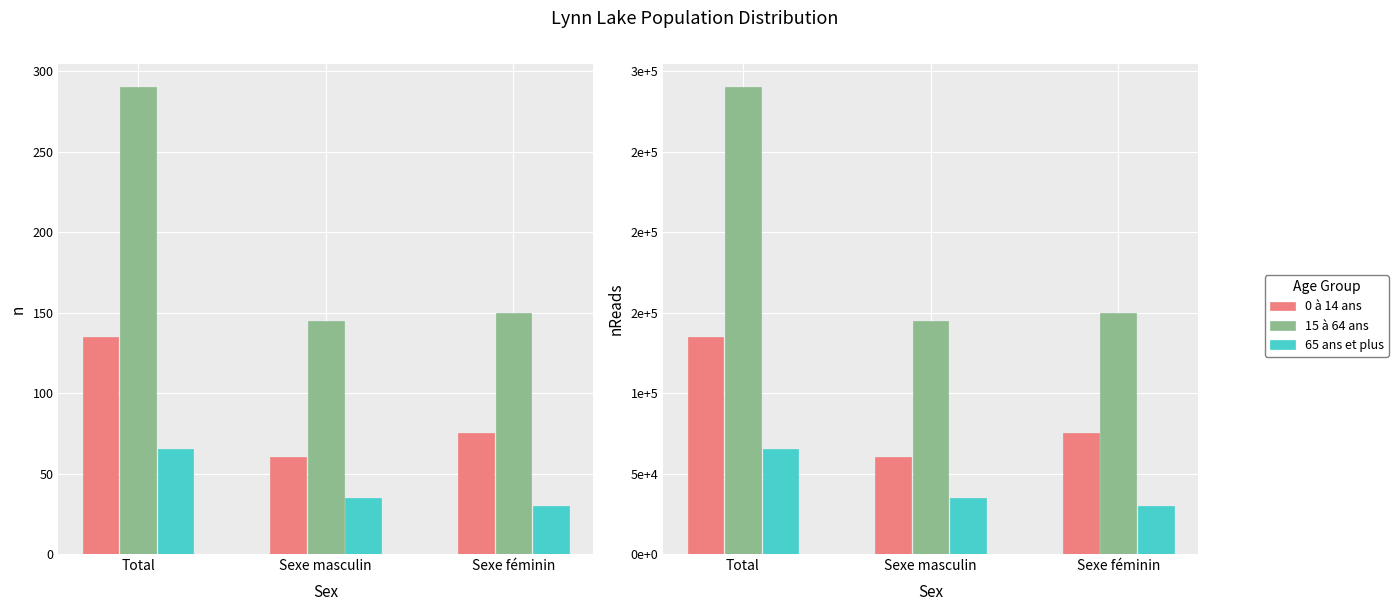

What is the spread (max minus min) of values at Sexe féminin?

120000